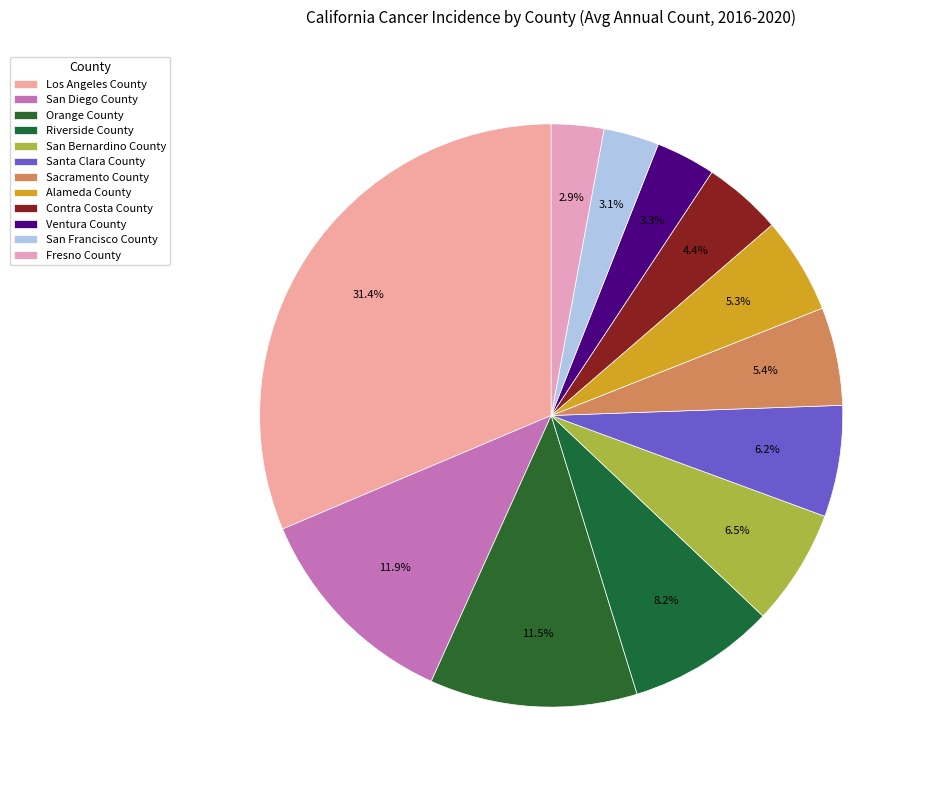

How many segments does this pie chart have?

12